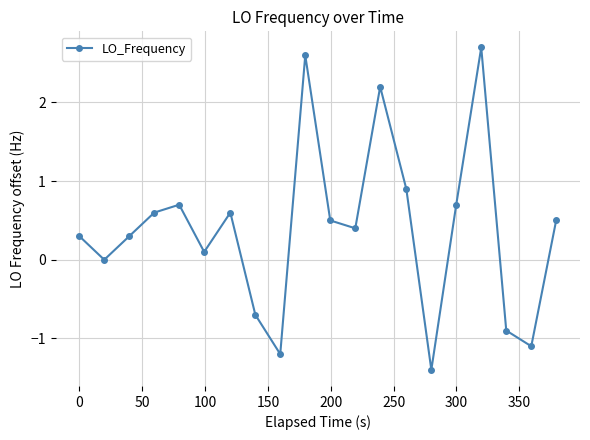

Reading left to right, transcribe all the data shown in this chart.

0.3	0.0	0.3	0.6	0.7	0.1	0.6	-0.7	-1.2	2.6	0.5	0.4	2.2	0.9	-1.4	0.7	2.7	-0.9	-1.1	0.5